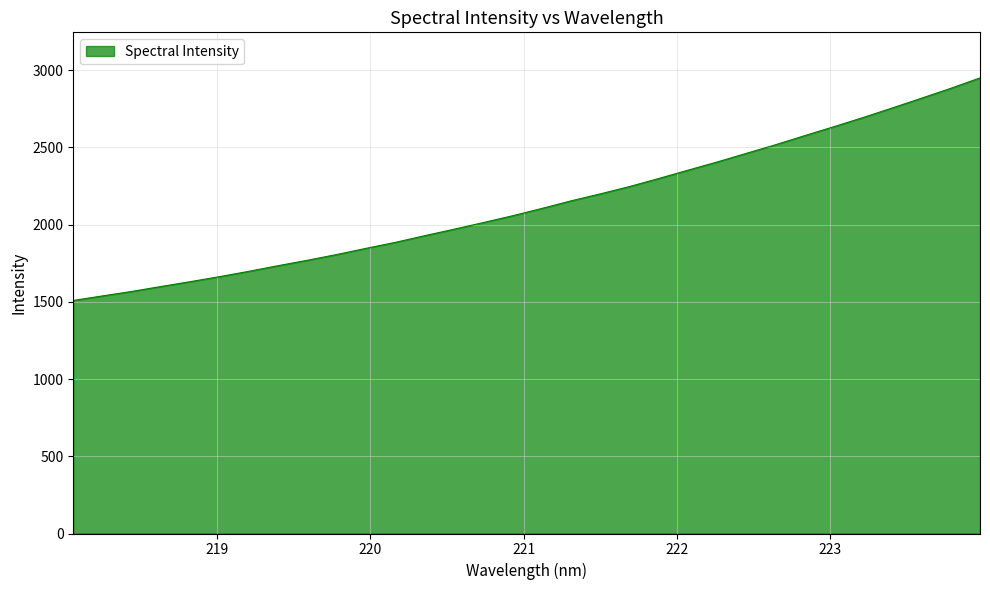

What is the smallest value displayed?

1509.2